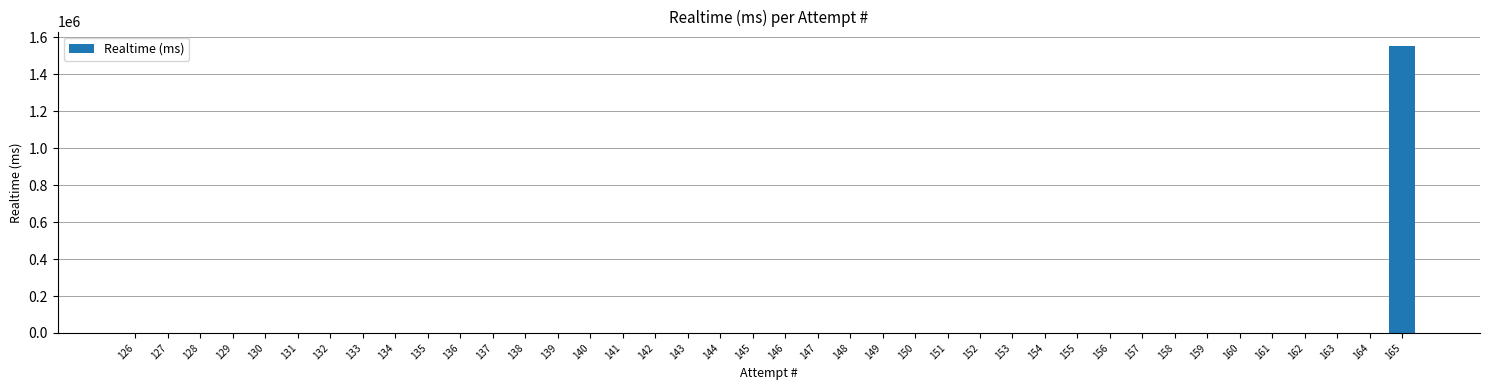

The value at 148 is 0. True or false?

True